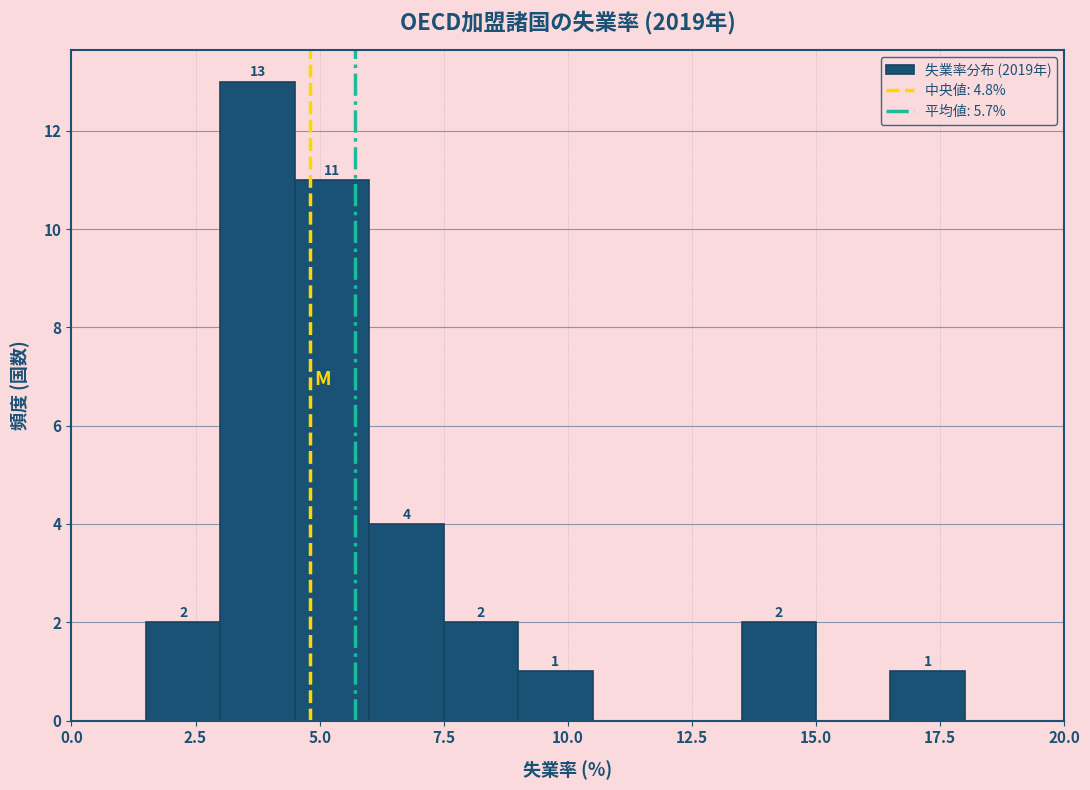

Read against the x-axis, roughly where is the centre of the tallest bar?

4.0